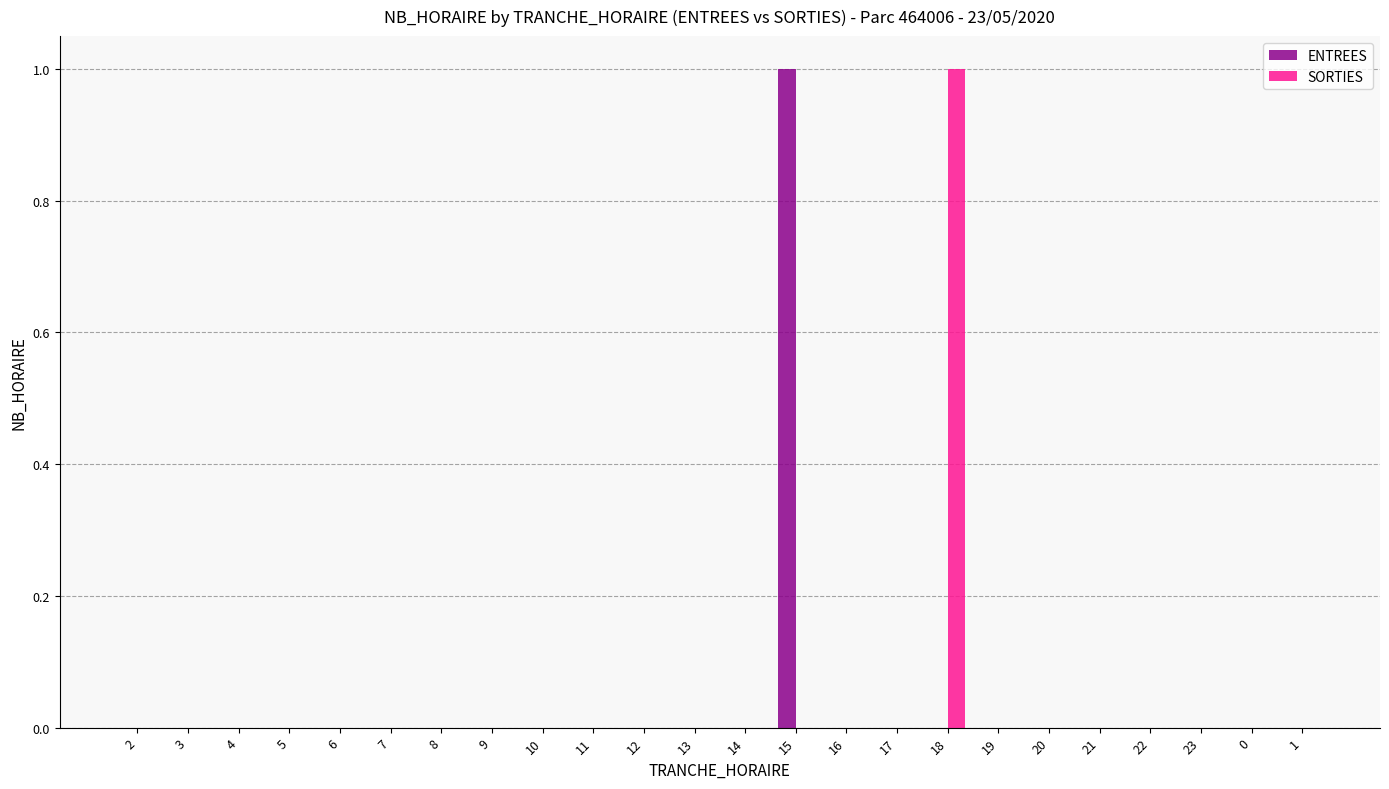

The ENTREES series shows 0 at 13. True or false?

True